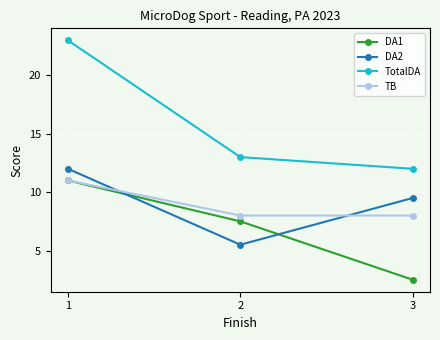

How many lines are shown in the chart?

4